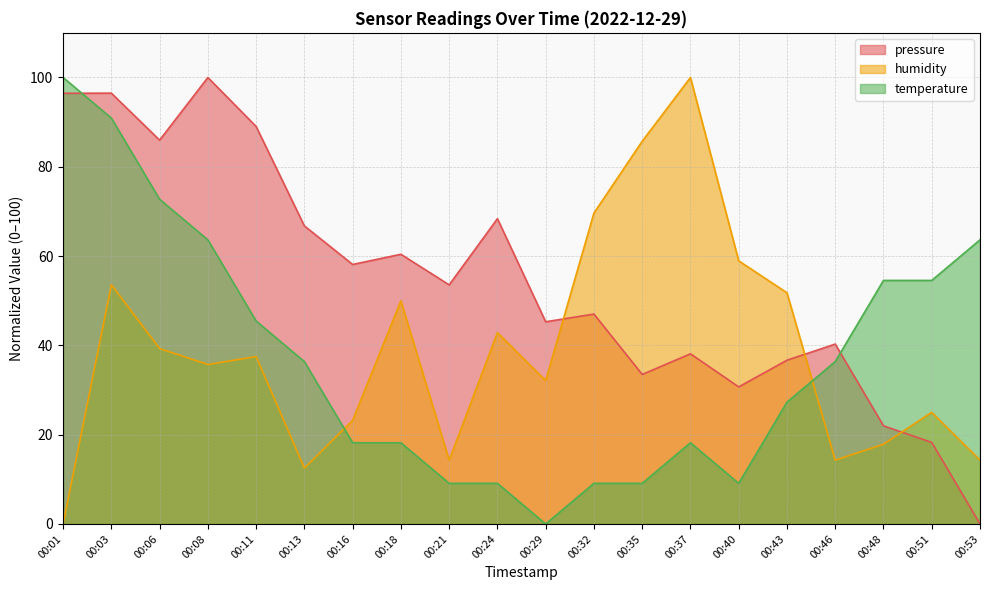

How many data points in humidity are above 37?

10